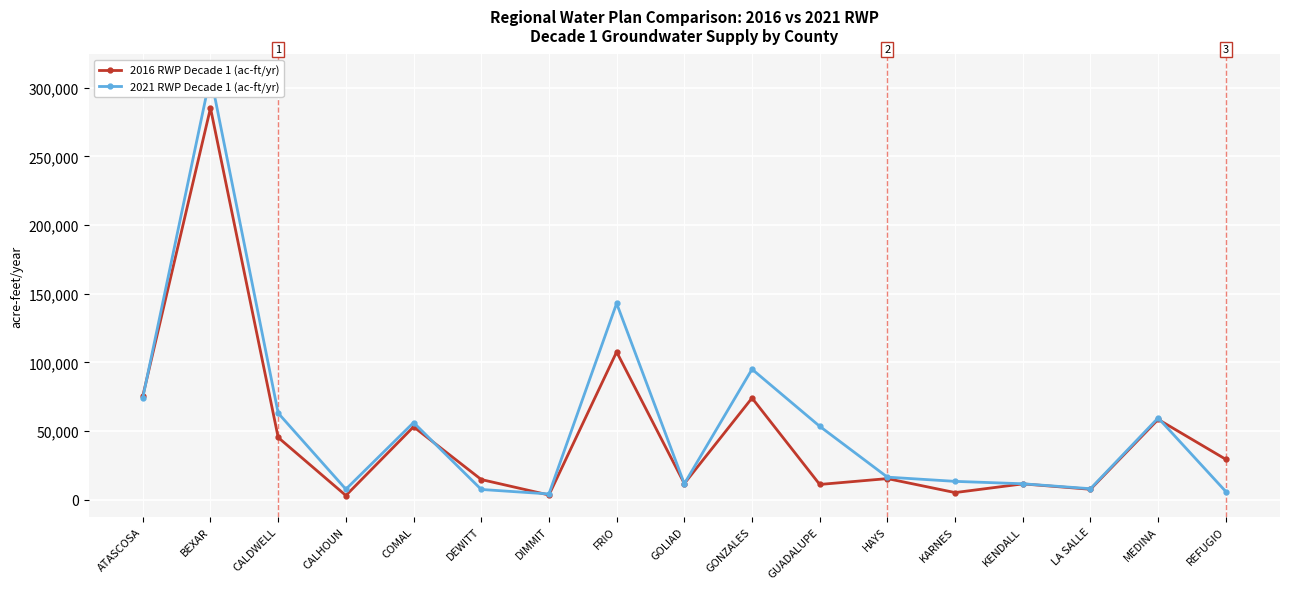

What value does the 2016 RWP Decade 1 (ac-ft/yr) series have at FRIO?

107582